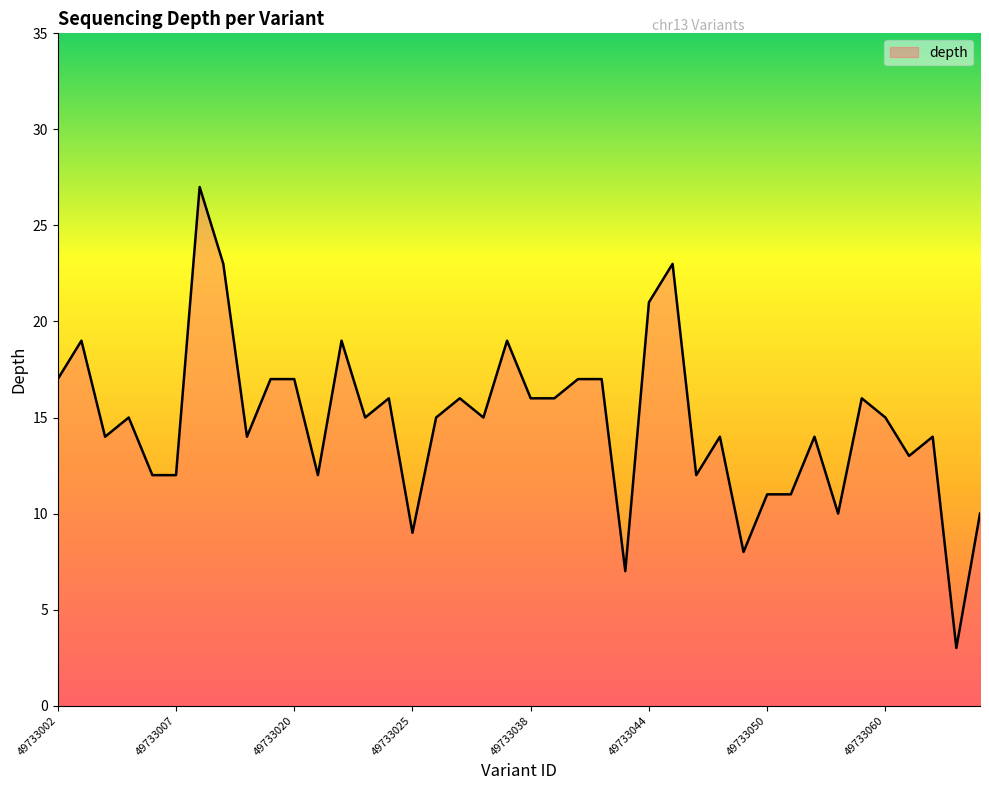

The chart shows a value of 19 at 49733003. True or false?

True